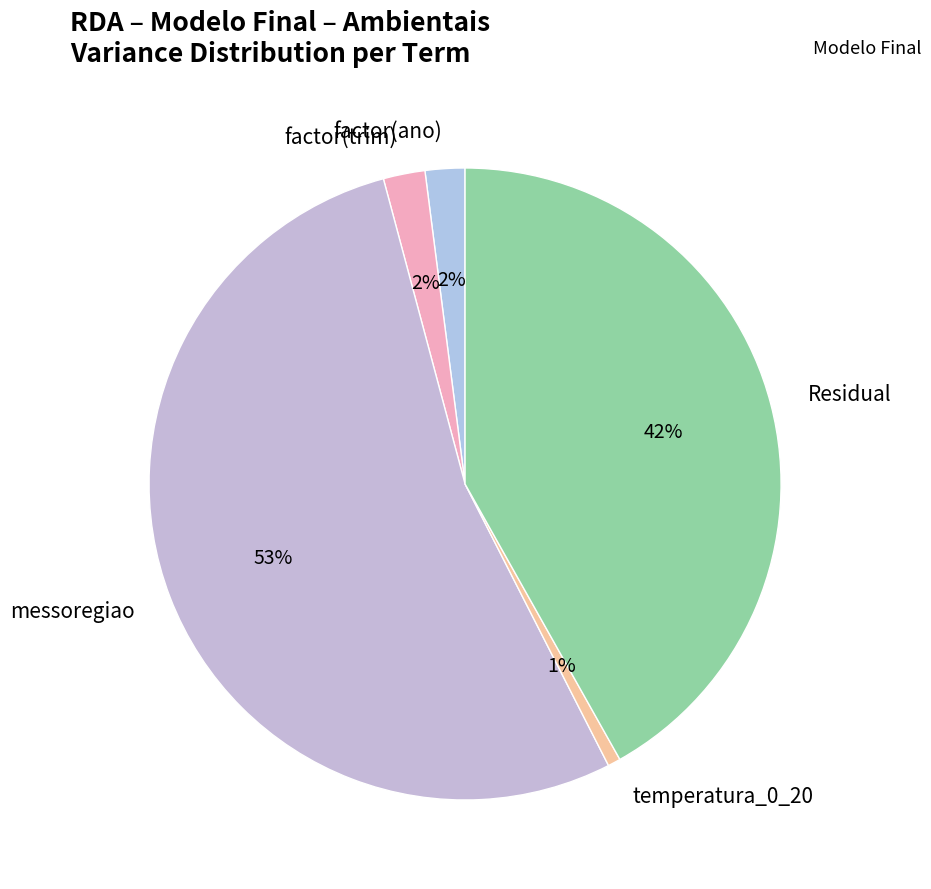

The Residual slice represents 42% of the pie. True or false?

True